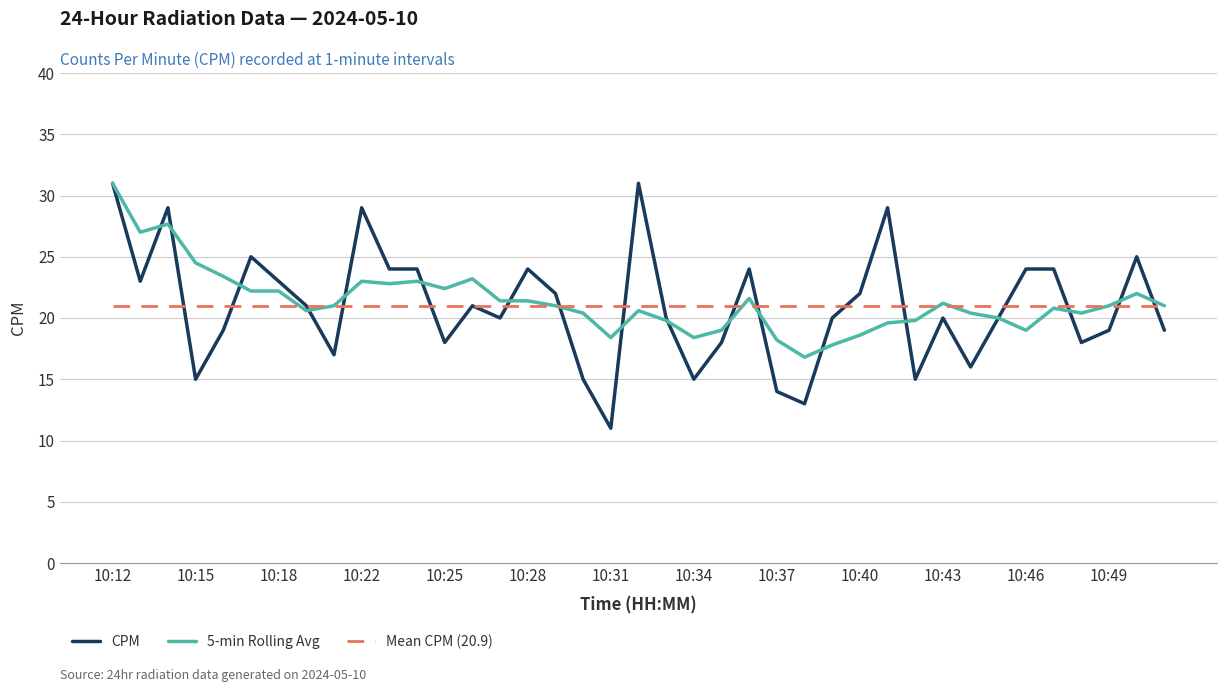

What are all the series names shown in the legend?

CPM, 5-min Rolling Avg, Mean CPM (20.9)